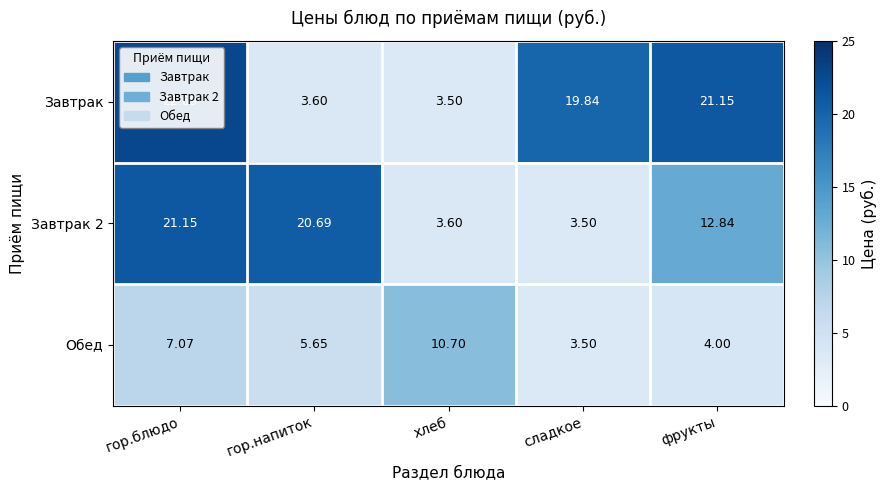

At which category is the sum across all series the highest?

гор.блюдо